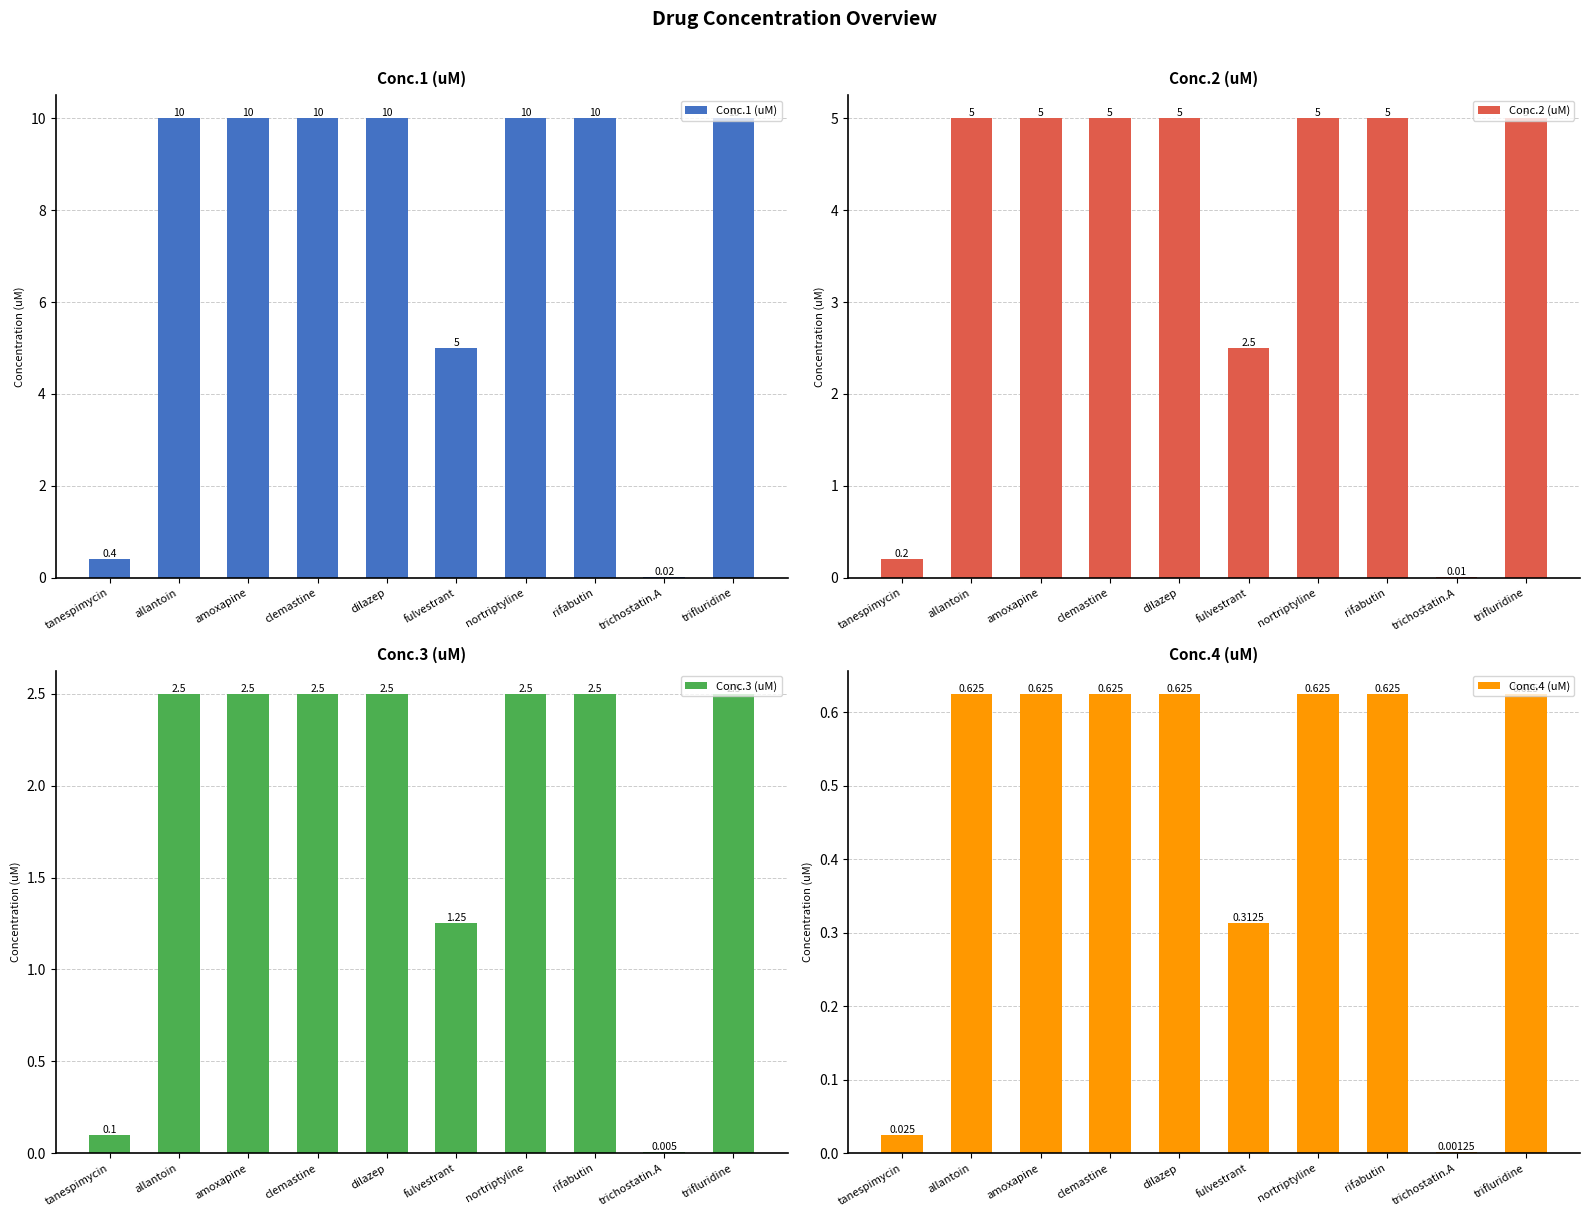

What is the greatest value displayed?

10.0